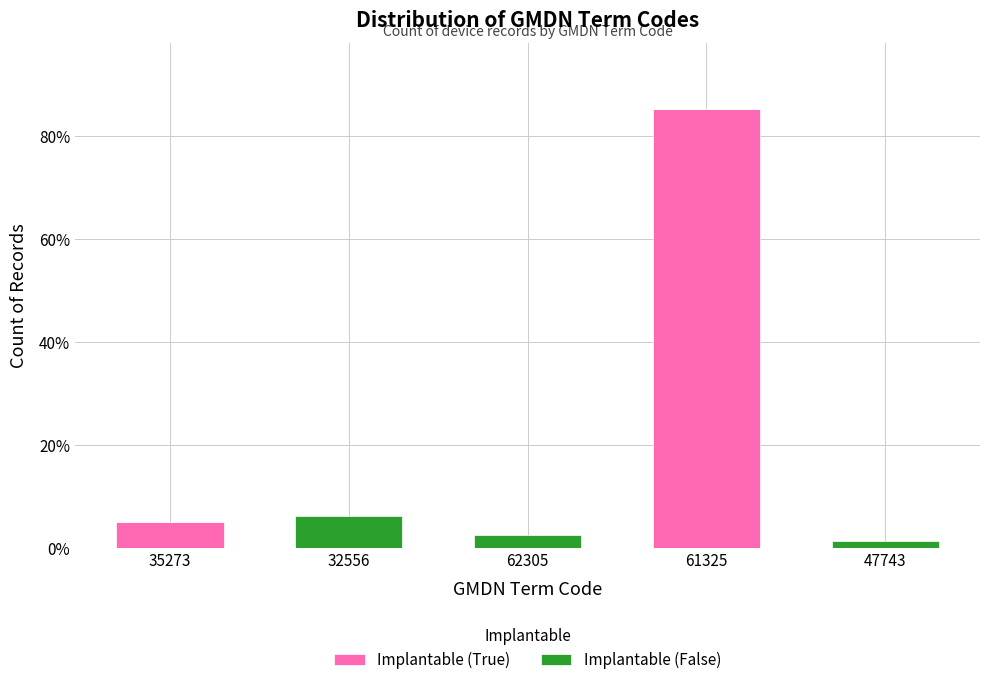

Does the chart contain stacked bars?

Yes